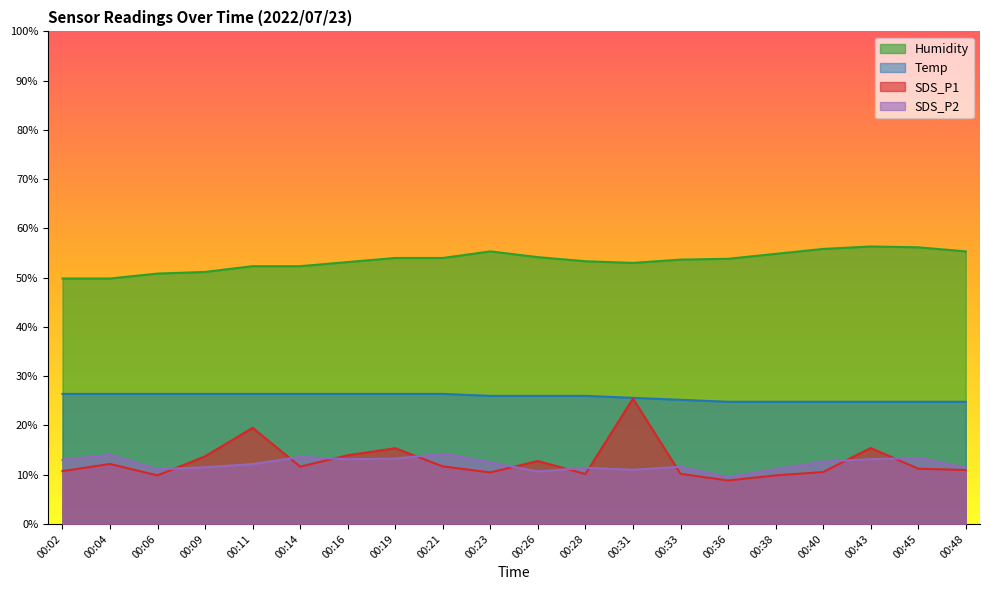

Which series has the largest total across all categories?

Humidity